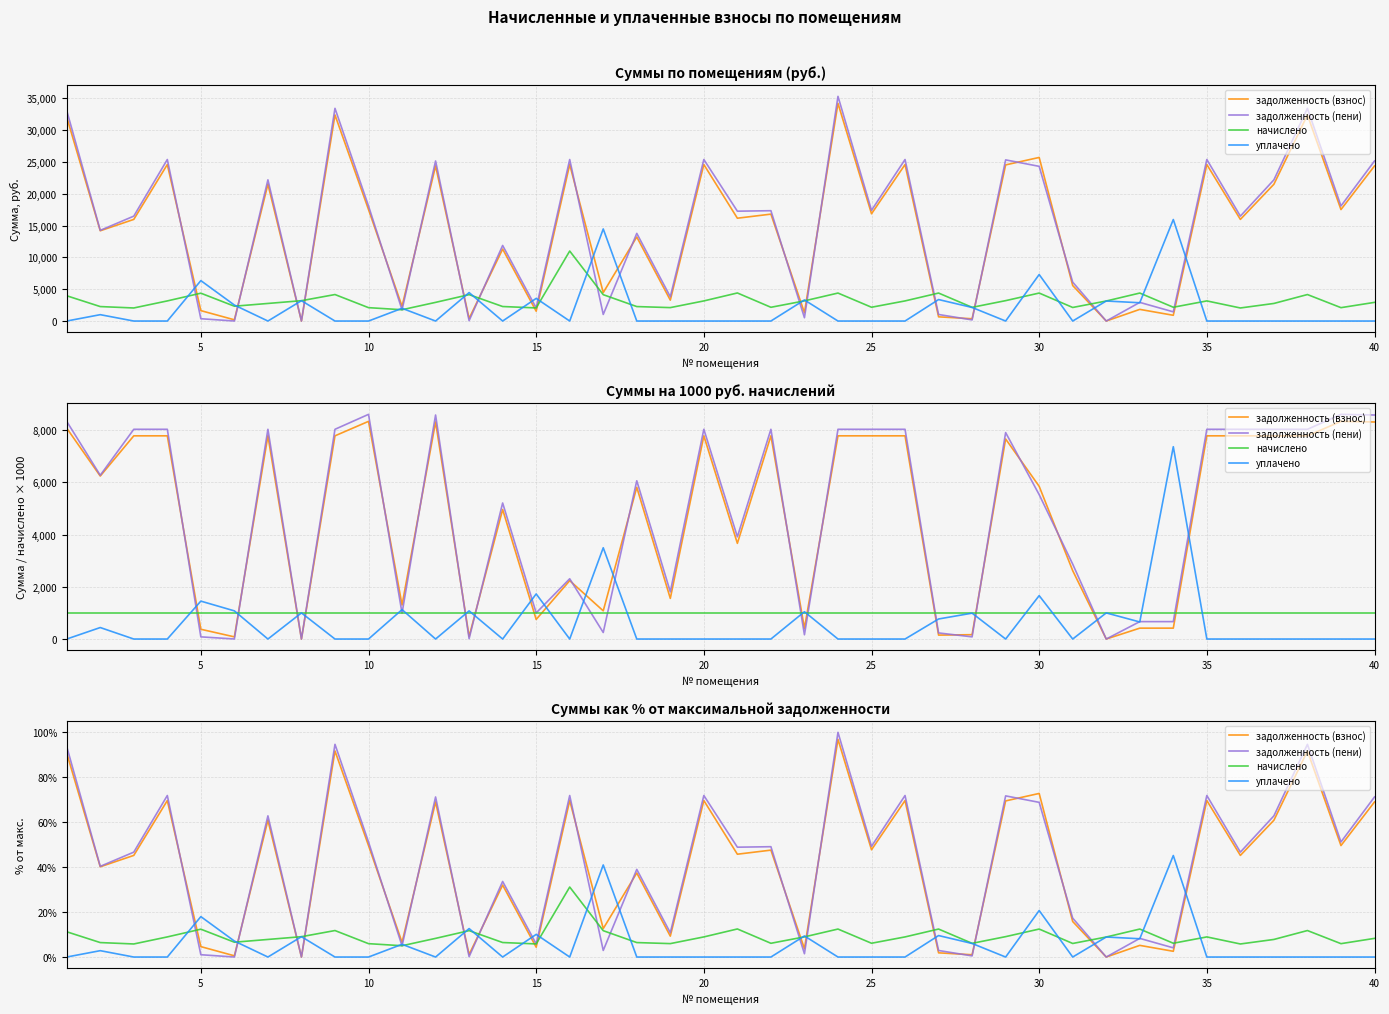

Does the chart display data point markers on the line(s)?

No